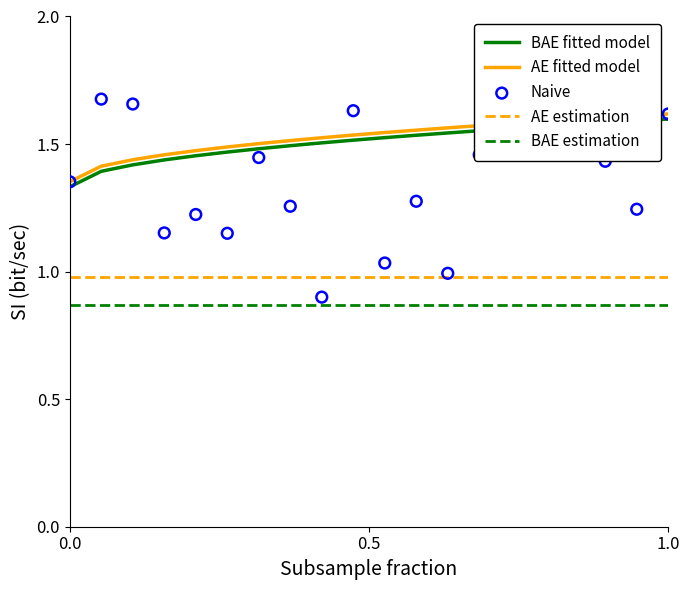

True or false: AE fitted model and BAE fitted model intersect in this chart.

False